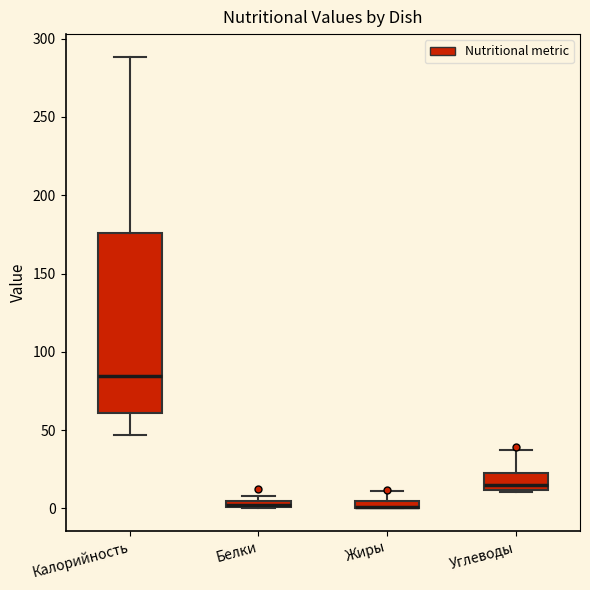

Where does the upper whisker of the box for Углеводы end on the y-axis? The values are not printed on the chart, so give them approximately, as read against the axis.

35